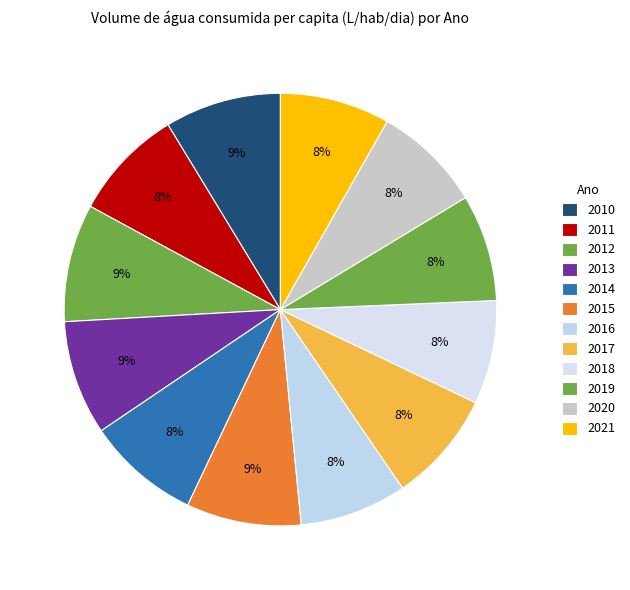

Count the number of slices in the pie.

12